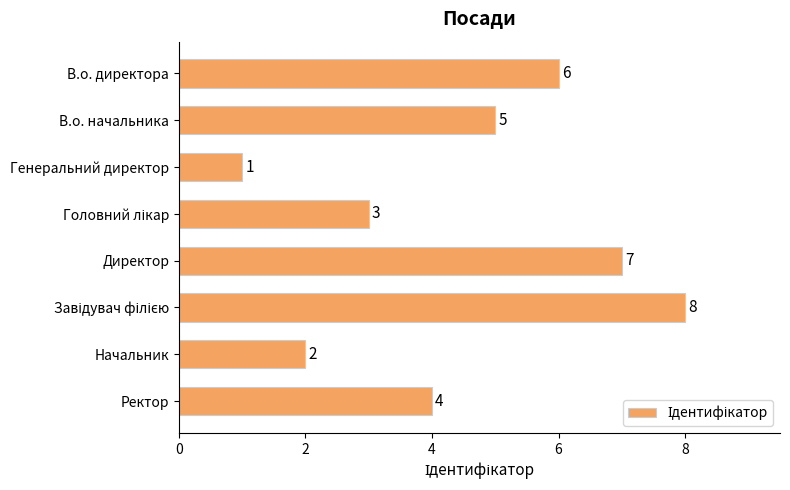

What is the sum of all values?

36